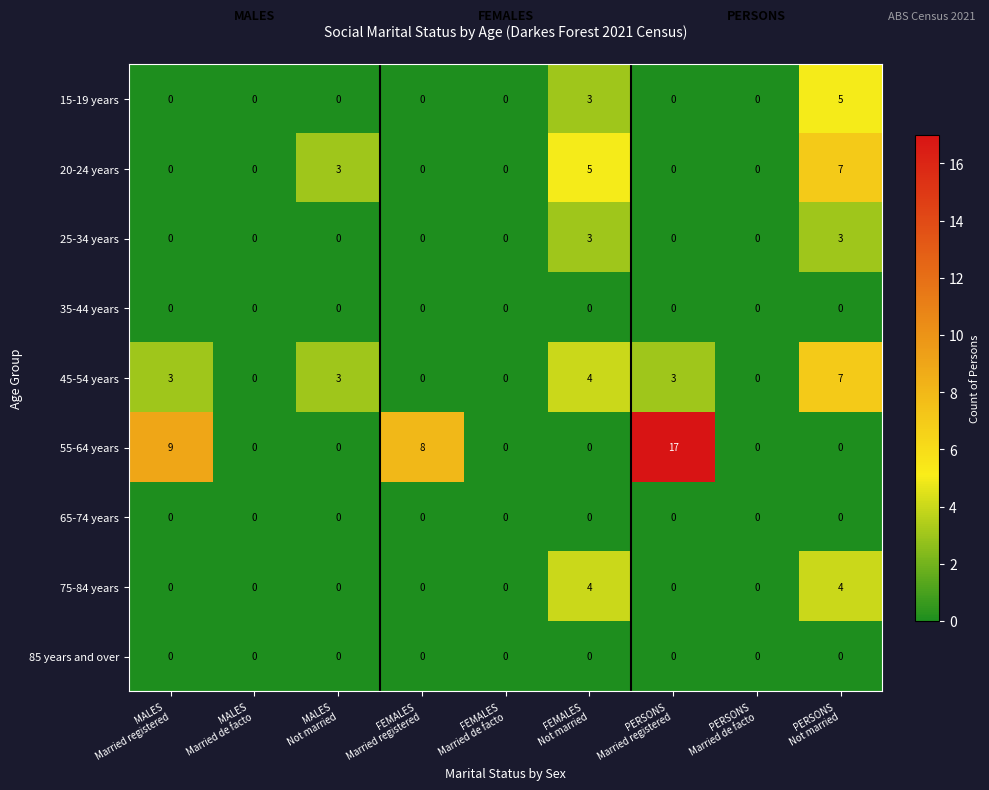

What is the difference between the second highest and minimum values in the 15-19 years series?

3